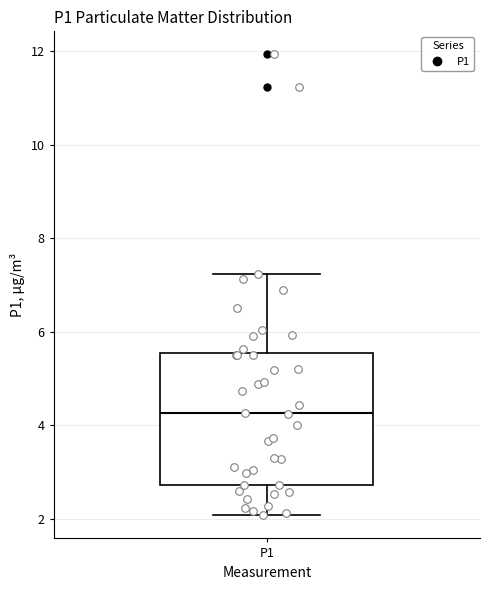

Transcribe this box plot: give where the median line is, the range the box spans, and where the two whiskers end, as read against the y-axis. The values are not printed on the chart, so give them approximately, as read against the axis.

median 4.2, box 2.8 to 5.6, whiskers 2.0 to 7.2